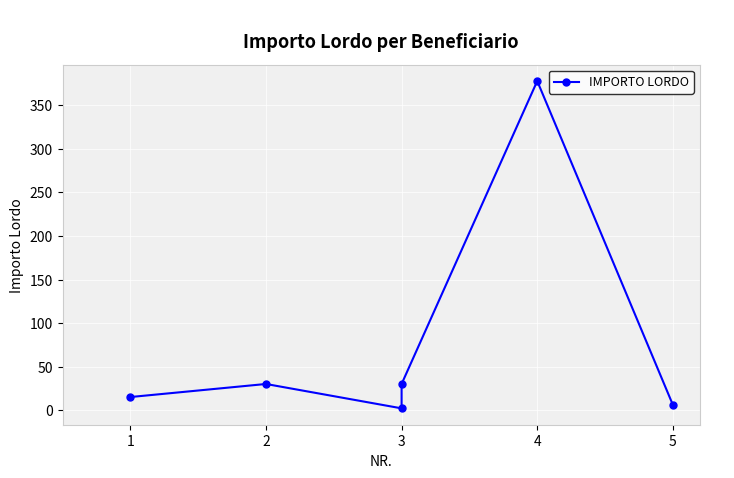

Read the value at 2, to the nearest 10.

30